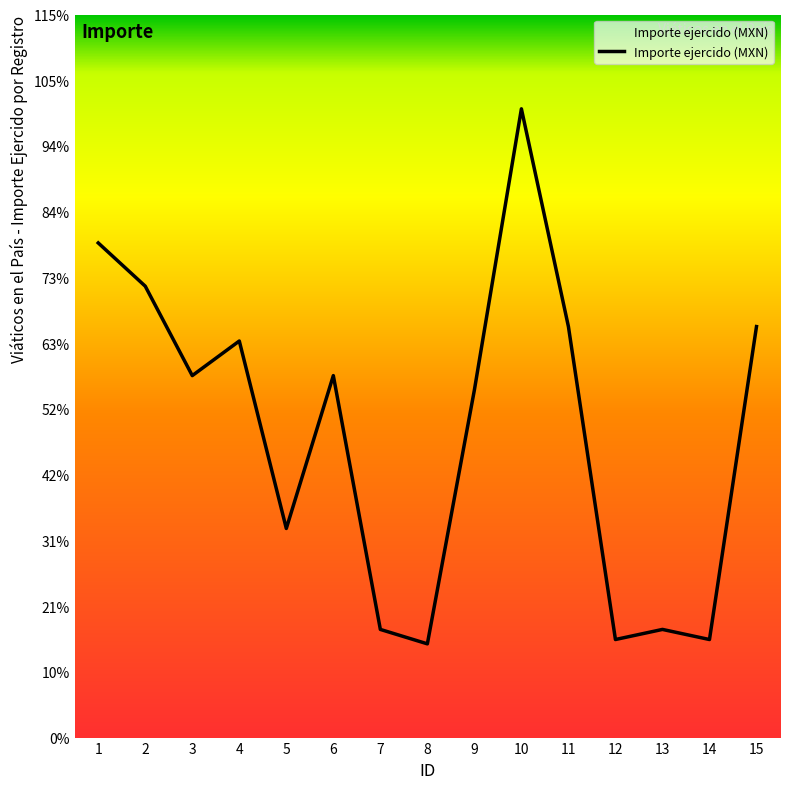

What is the difference between the values at 14 and 6?

1830